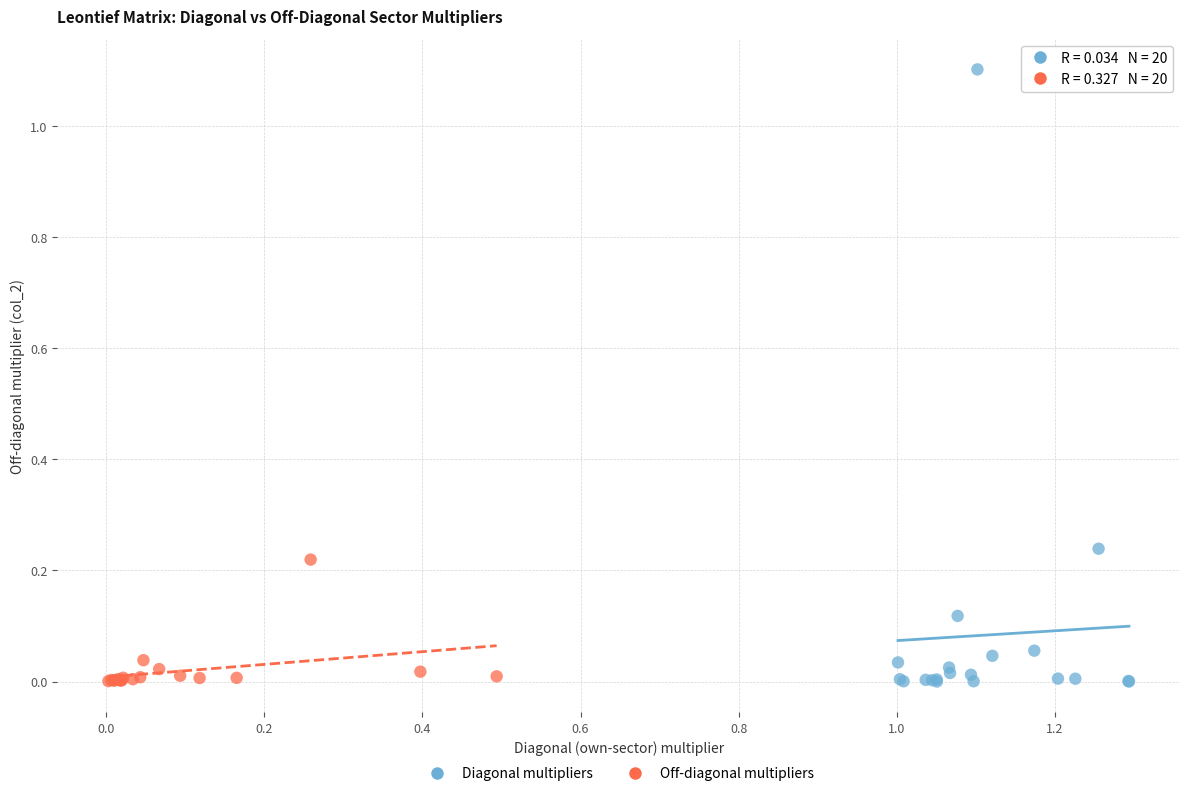

Which series contains the highest Y value?

Diagonal multipliers